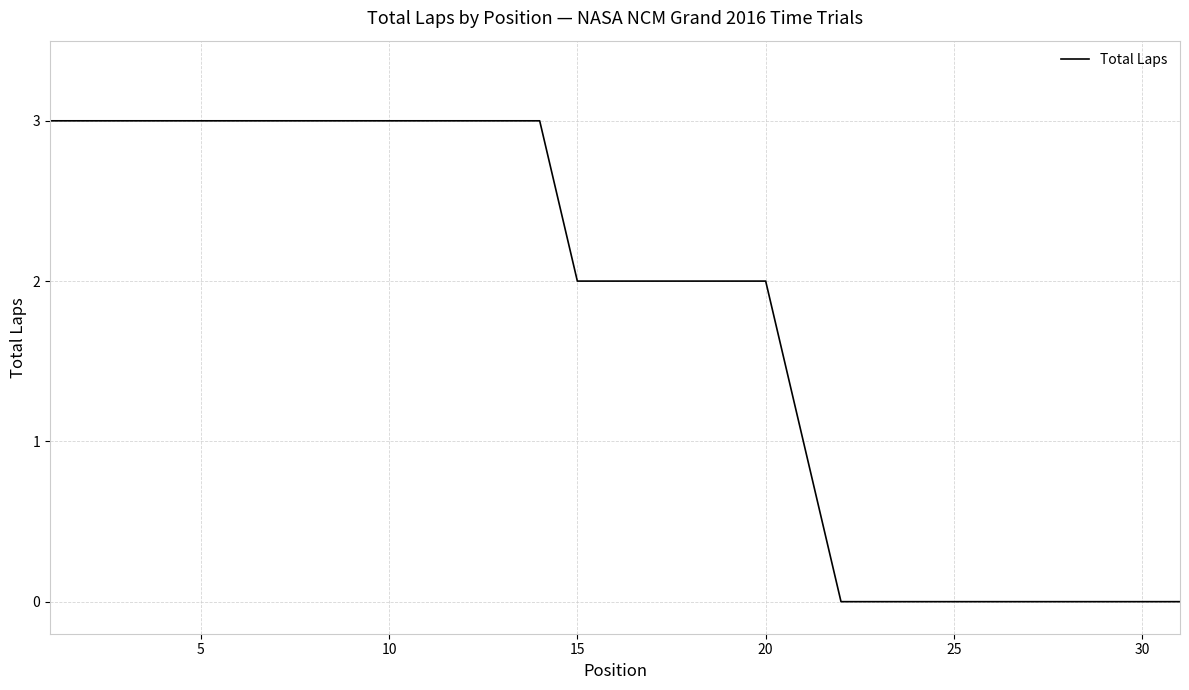

How many lines are shown in the chart?

1